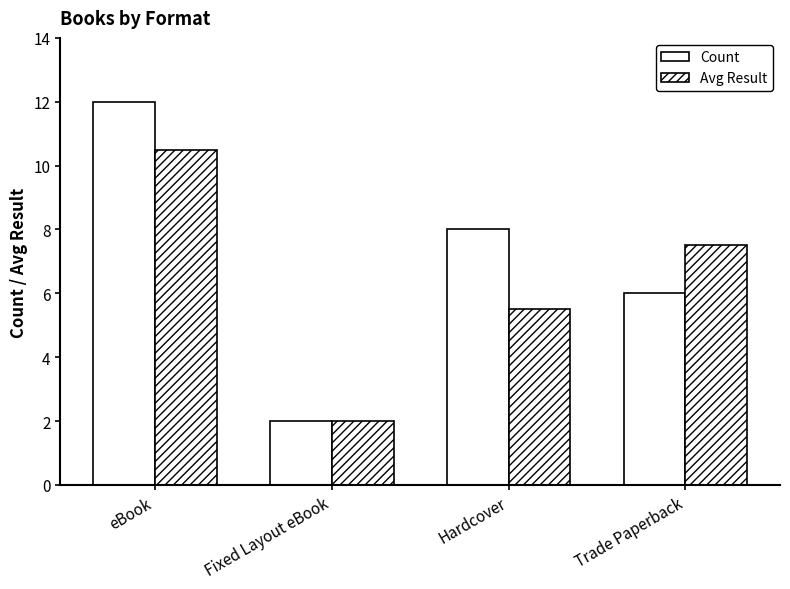

What is the difference between the highest and lowest values at Hardcover?

2.5